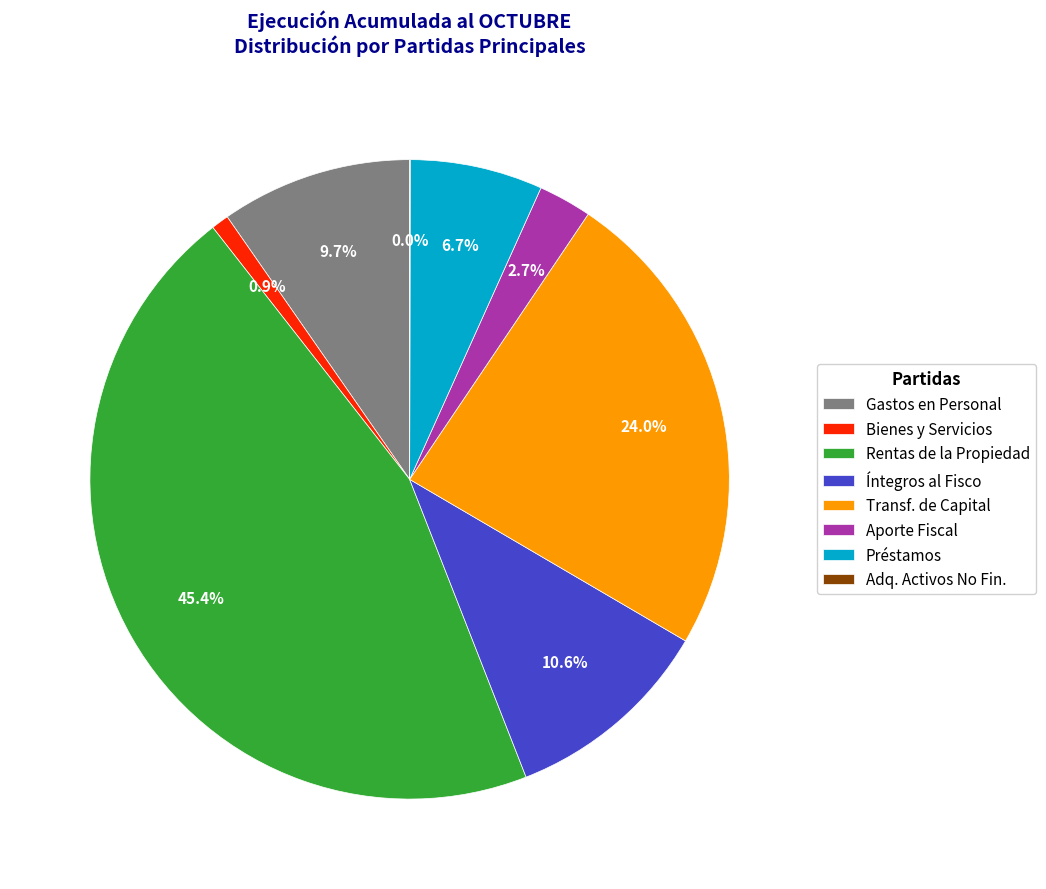

To the nearest percent, what is the average slice percentage?

12%